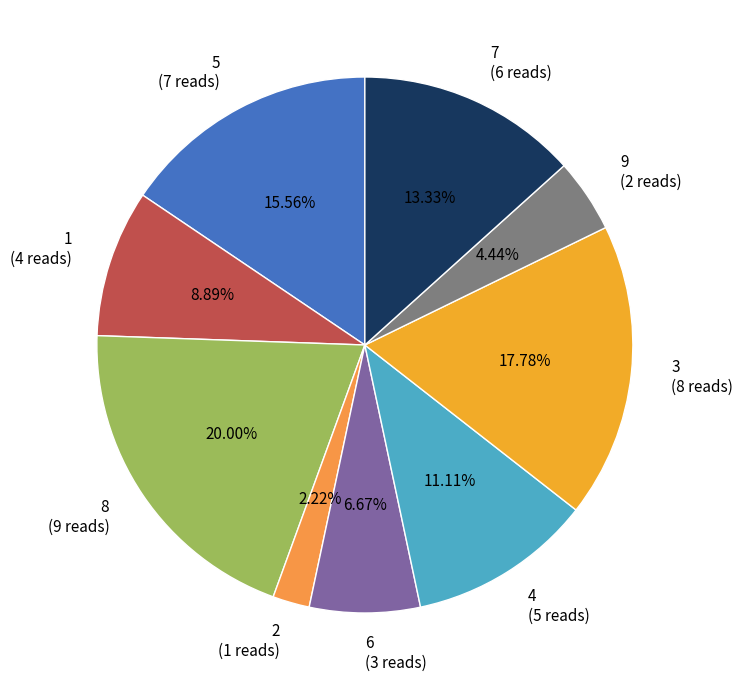

The 2 slice represents 2% of the pie. True or false?

True